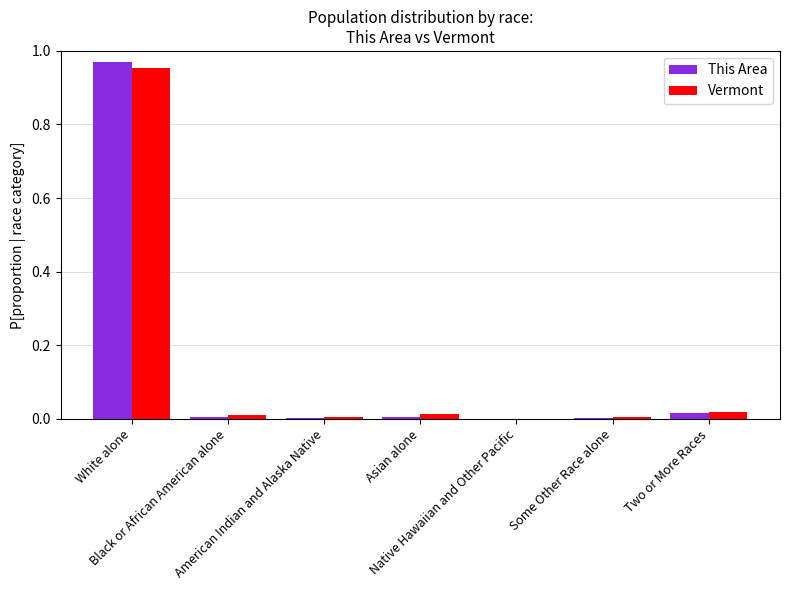

Is it true that This Area equals 0.7 at White alone?

False